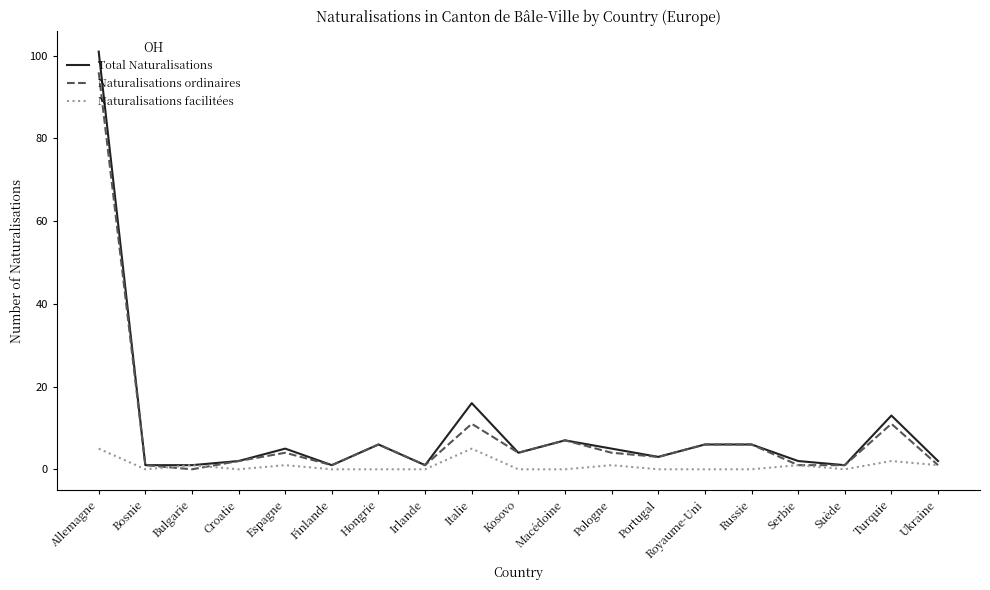

At which category is the sum across all series the highest?

Allemagne